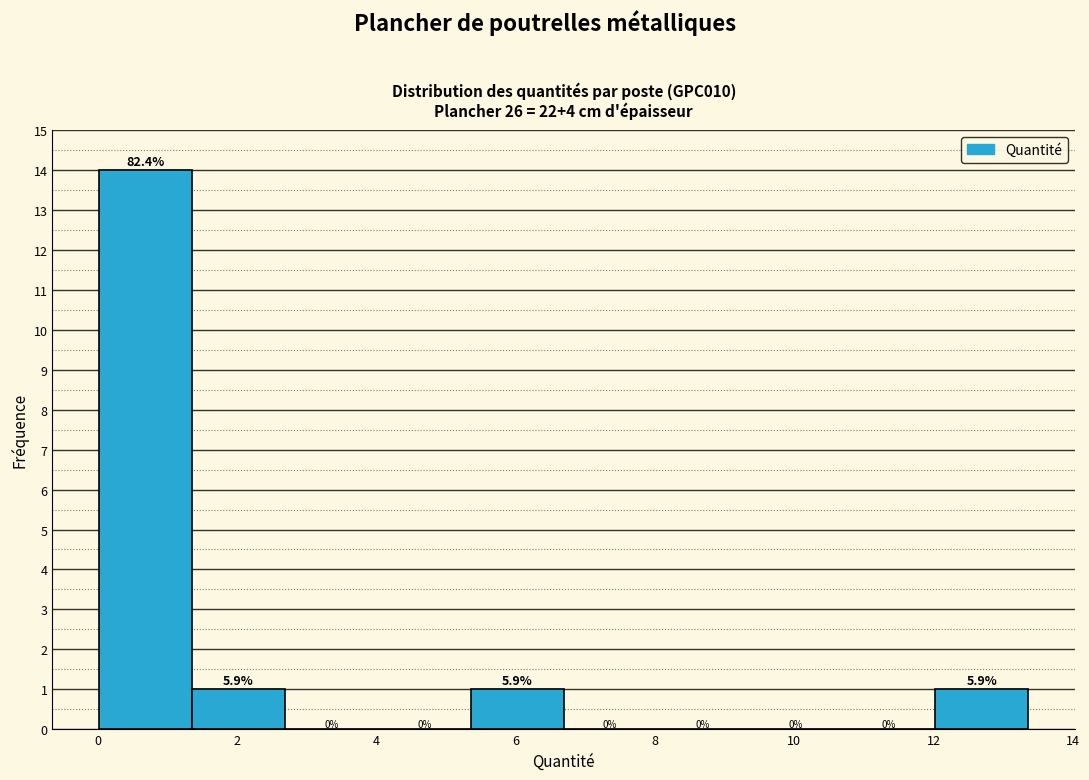

Which range on the x-axis has the tallest bar?

0.0 to 1.4